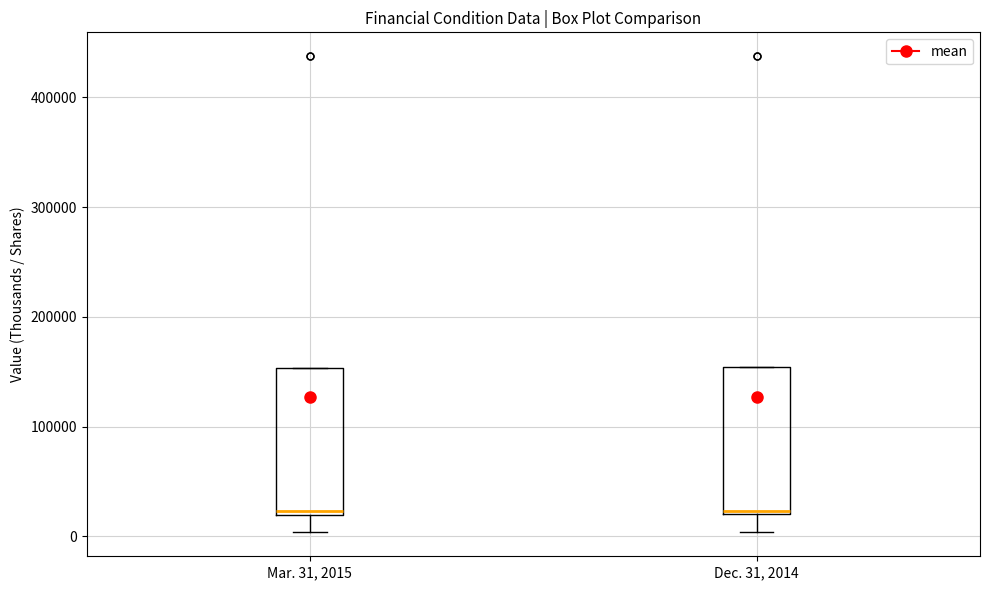

Reading left to right, transcribe this box plot: for each box, give where its median line is, the range the box spans, and where its two whiskers end, as read against the y-axis. The values are not printed on the chart, so give them approximately, as read against the axis.

Mar. 31, 2015: median 20000 (just above the box's lower edge), box 20000 to 150000, whiskers 0 to 150000
Dec. 31, 2014: median 20000 (just above the box's lower edge), box 20000 to 150000, whiskers 0 to 150000